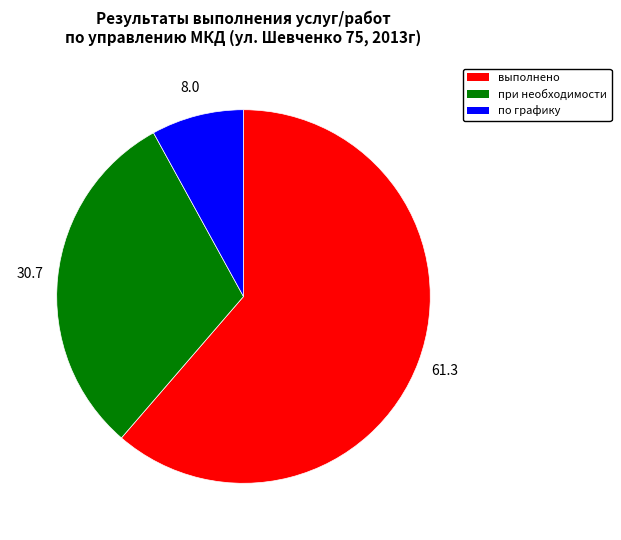

Is it true that при необходимости is 31% of the pie?

True